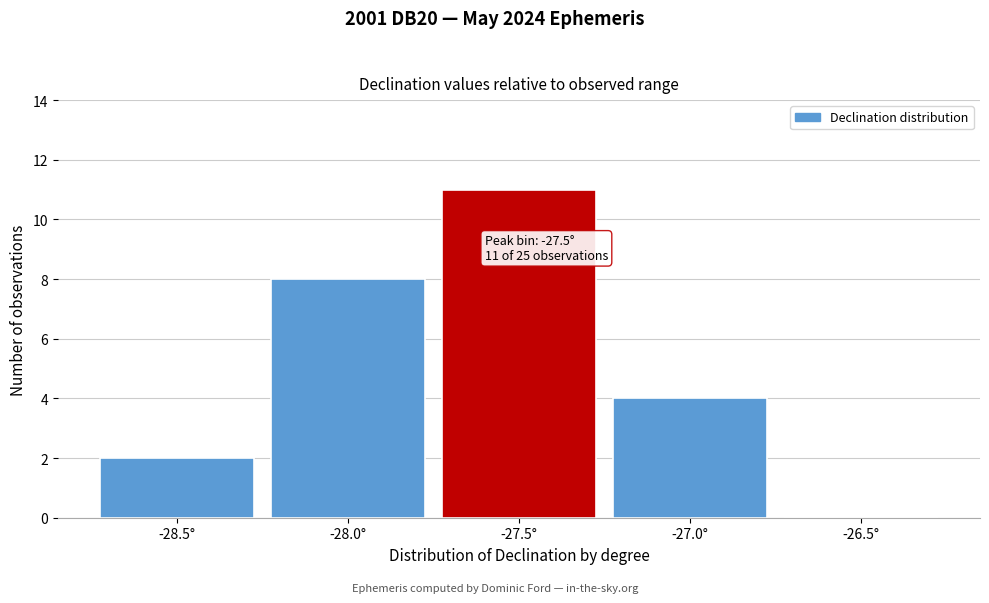

Reading right to left, list all the values displayed in this chart.

-26.5°=0	-27.0°=4	-27.5°=11	-28.0°=8	-28.5°=2